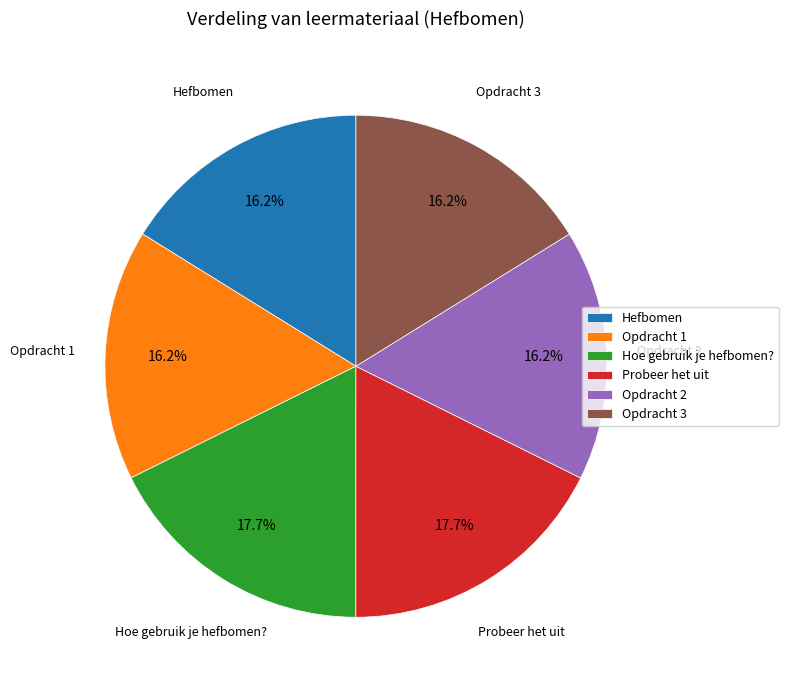

Do Hoe gebruik je hefbomen? and Opdracht 3 together represent more than half of the pie?

No